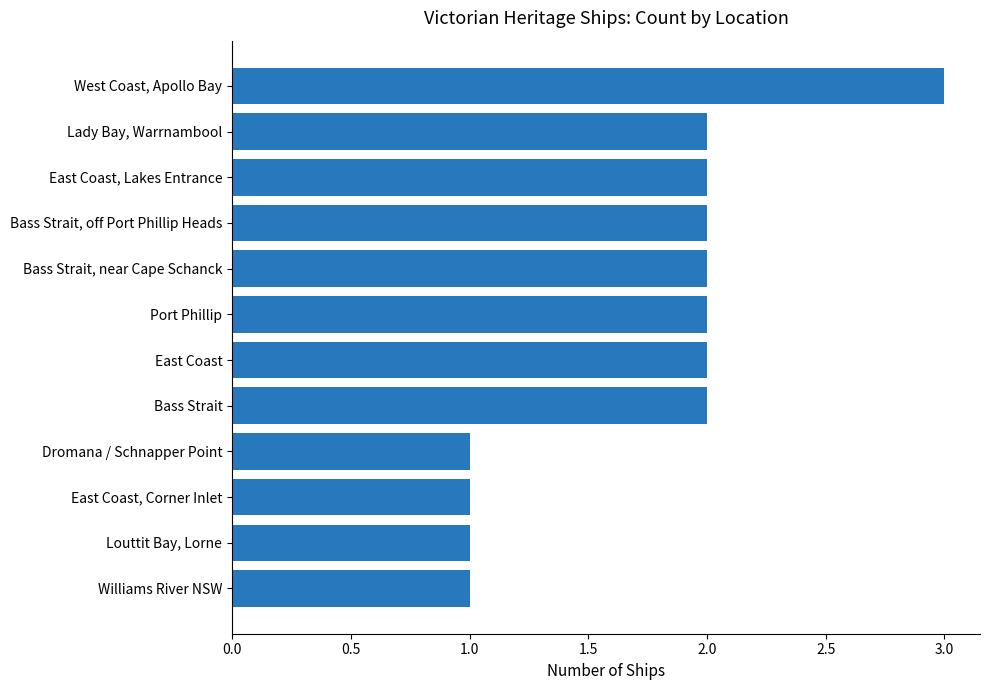

How many data points does each series have?

12